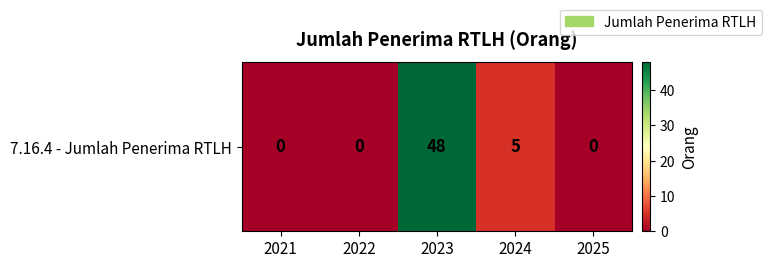

How many data points does each series have?

5